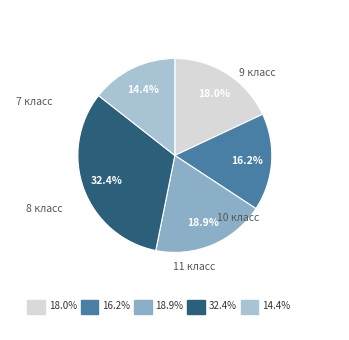

Is it true that 11 класс is 24% of the pie?

False